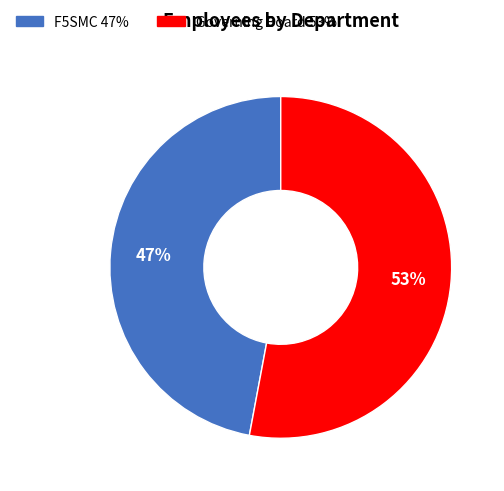

What is the largest slice in the pie chart?

Governing Board